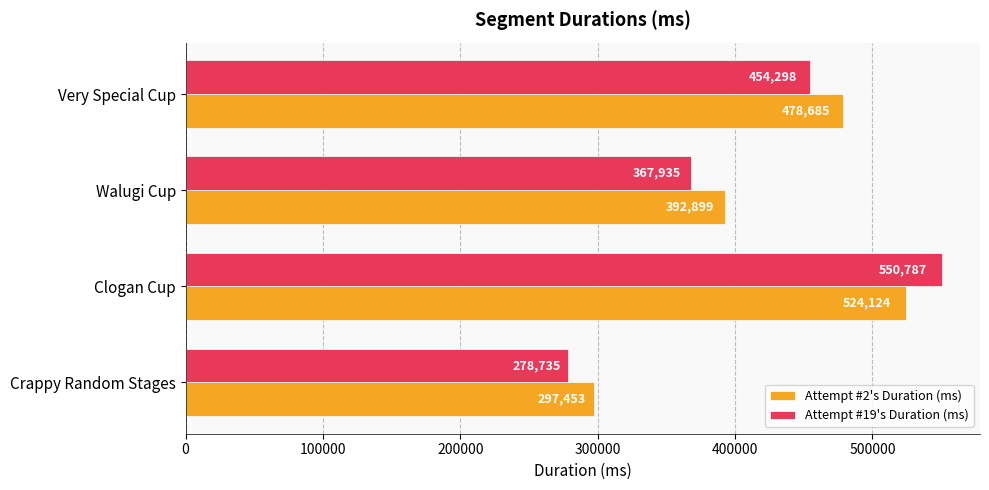

Which series has the largest range (max minus min)?

Attempt #19's Duration (ms)